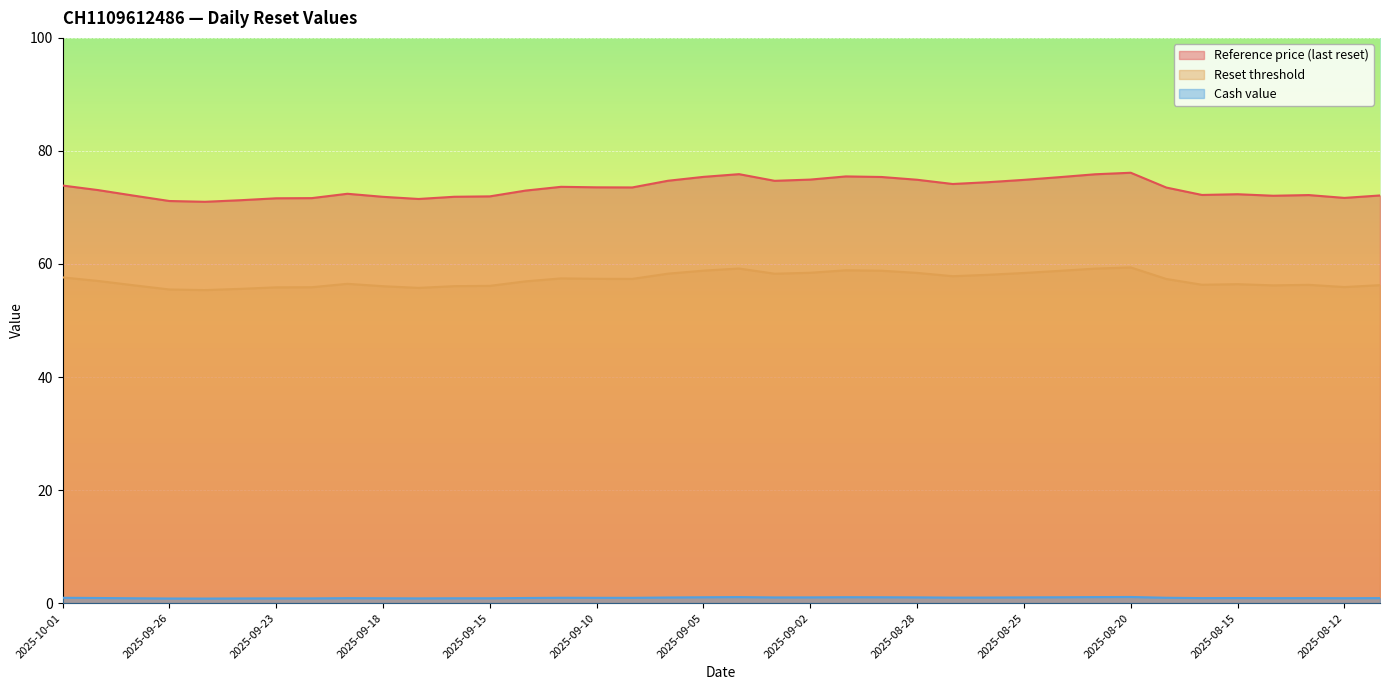

What is the sum of the Cash value values at 2025-09-15 and 2025-09-03?

1.9